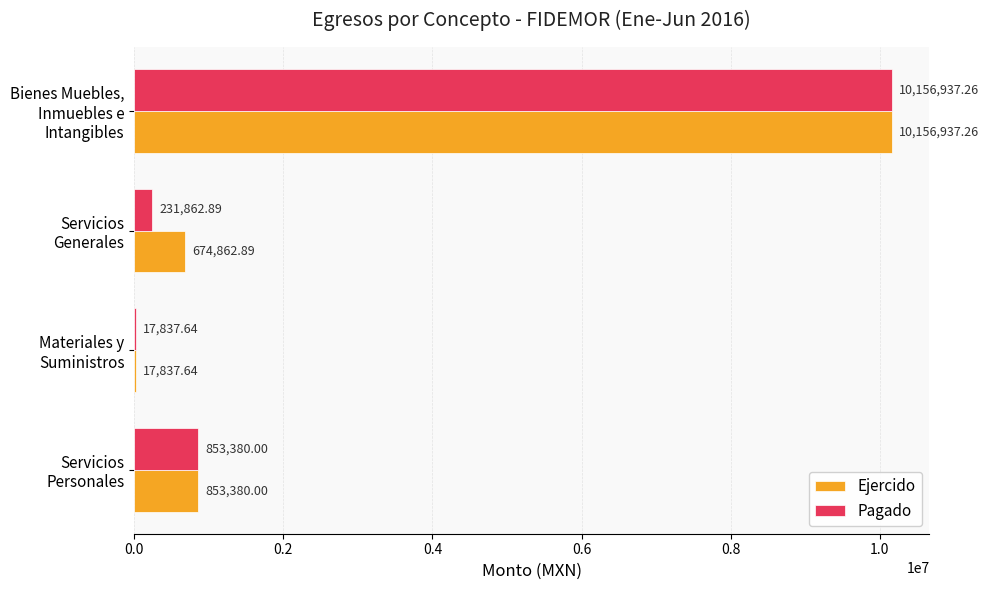

At which category is the sum across all series the highest?

Bienes Muebles, Inmuebles e Intangibles